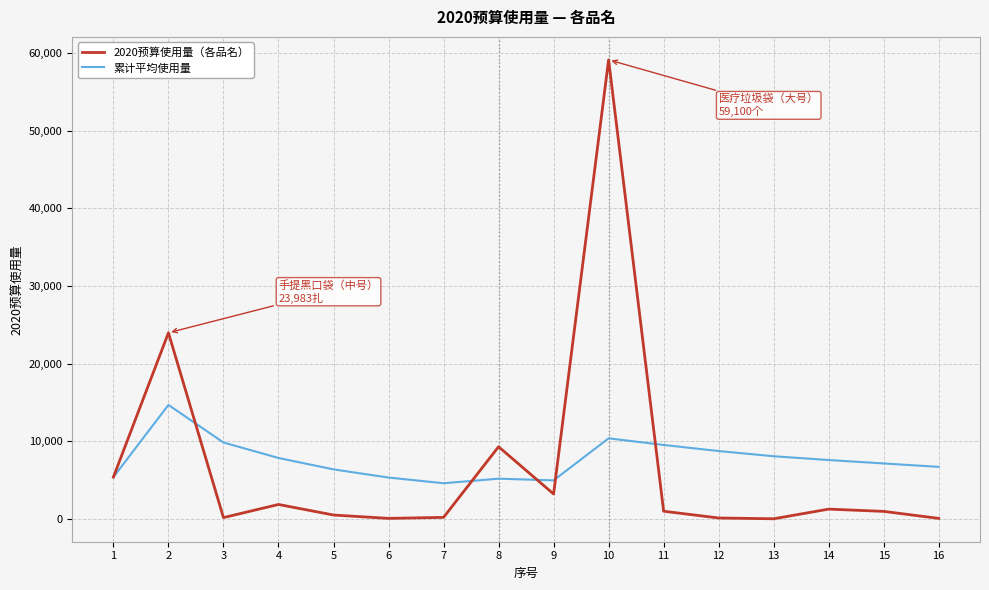

Which series ends up on top after the final intersection of 累计平均使用量 and 2020预算使用量（各品名）?

累计平均使用量